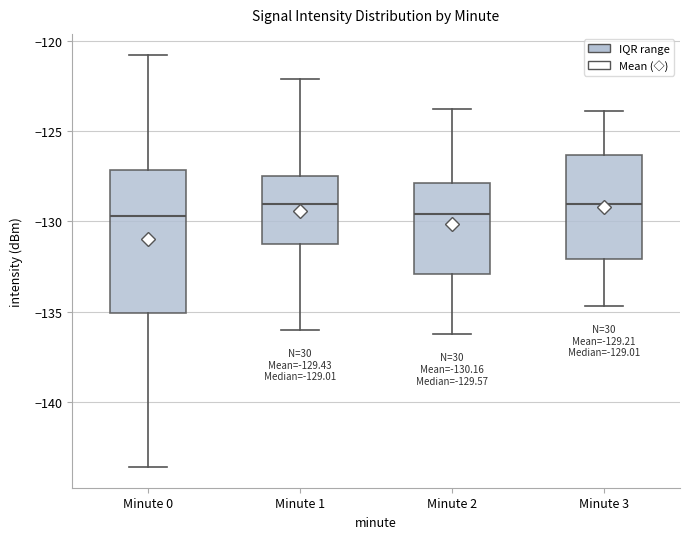

Which box is the tallest, from its lower edge to its upper edge?

Minute 0